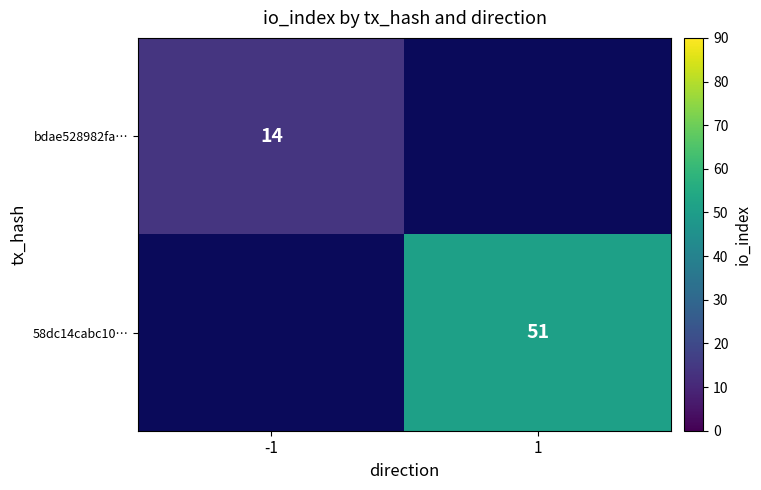

The bdae528982fa… series shows 14 at -1. True or false?

True